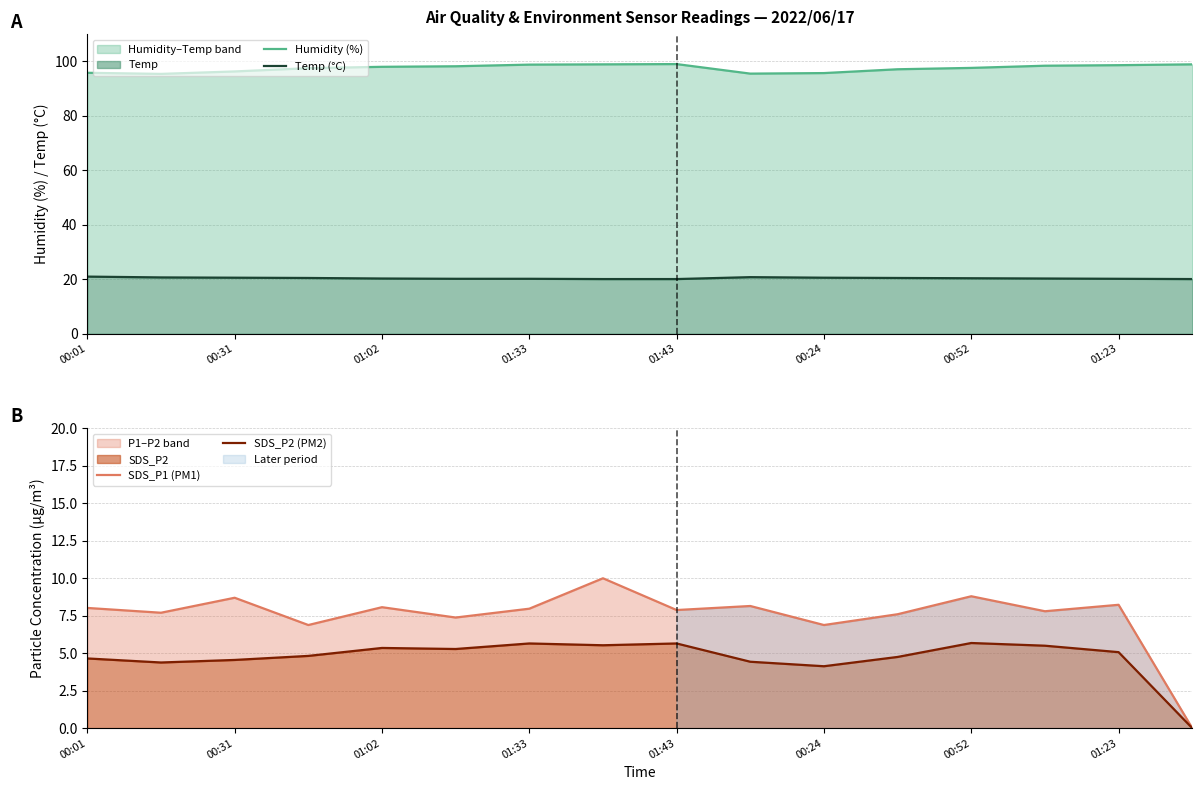

Is the value of Humidity (%) at 00:24 greater than the value of SDS_P1 (PM1) at 01:02?

Yes